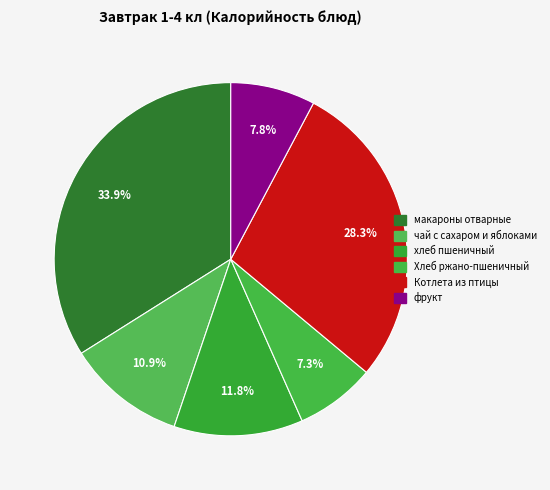

Rank the categories by value from highest to lowest.

макароны отварные, Котлета из птицы, хлеб пшеничный, чай с сахаром и яблоками, фрукт, Хлеб ржано-пшеничный